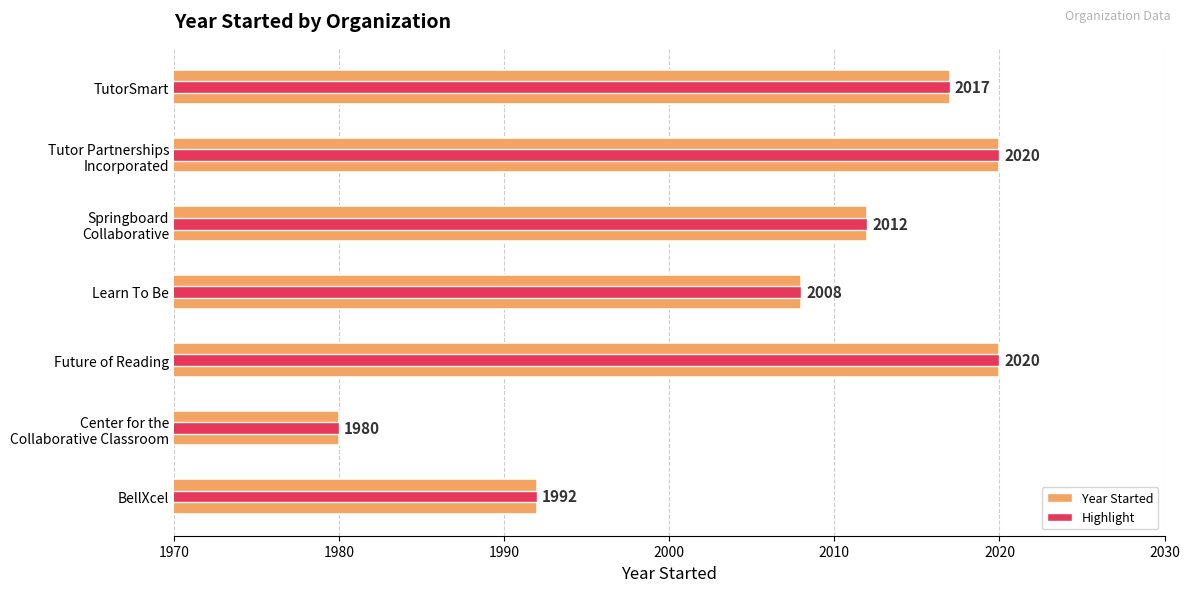

Is it true that the value at Learn To Be is 3316?

False